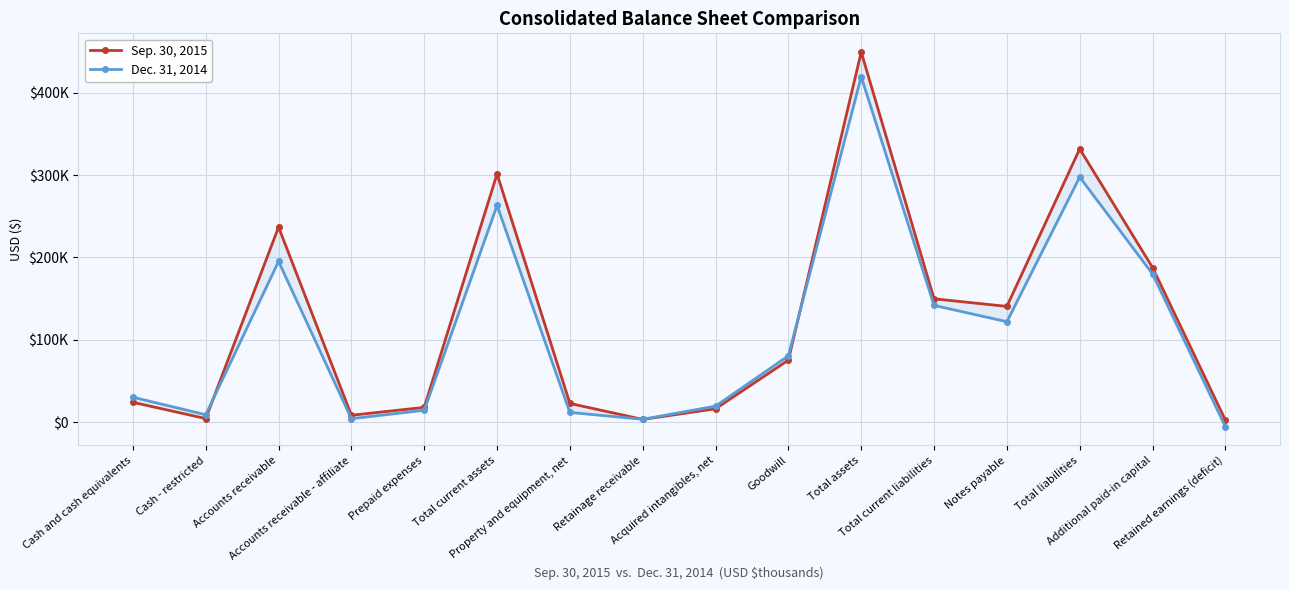

Between which two adjacent categories do Dec. 31, 2014 and Sep. 30, 2015 first intersect?

Cash - restricted and Accounts receivable